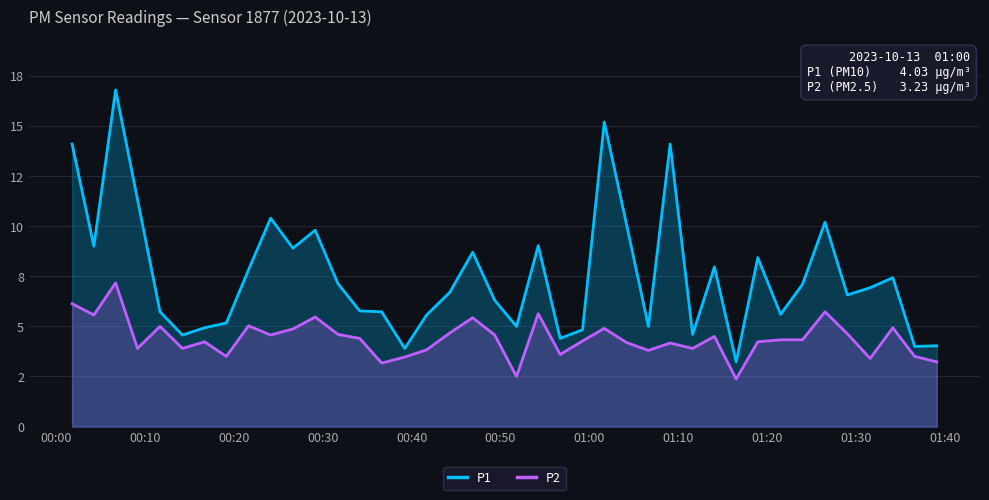

What are all the series names shown in the legend?

P1, P2